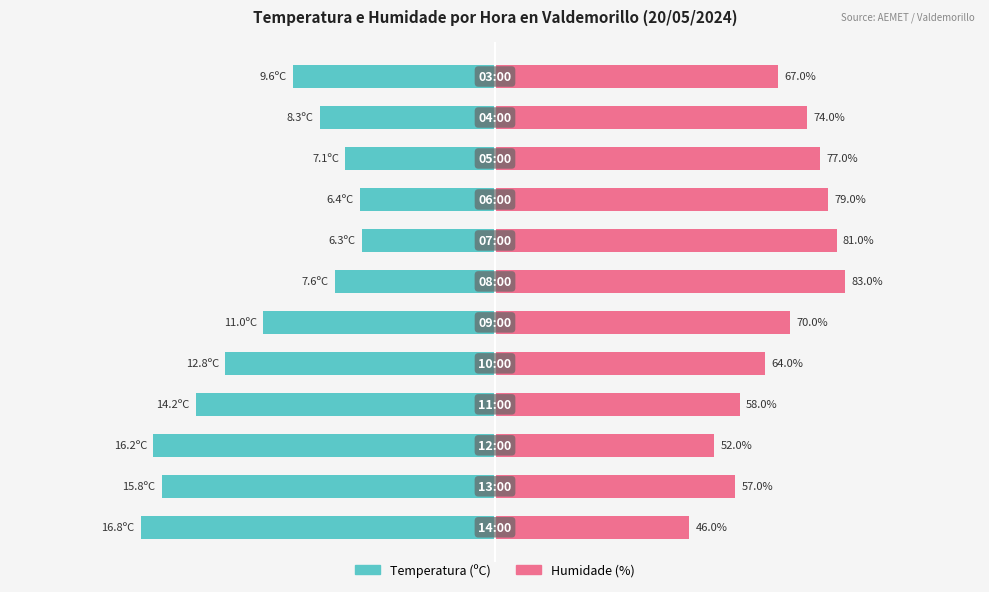

Which series changed the most between 0 and 2?

Humidade (%)